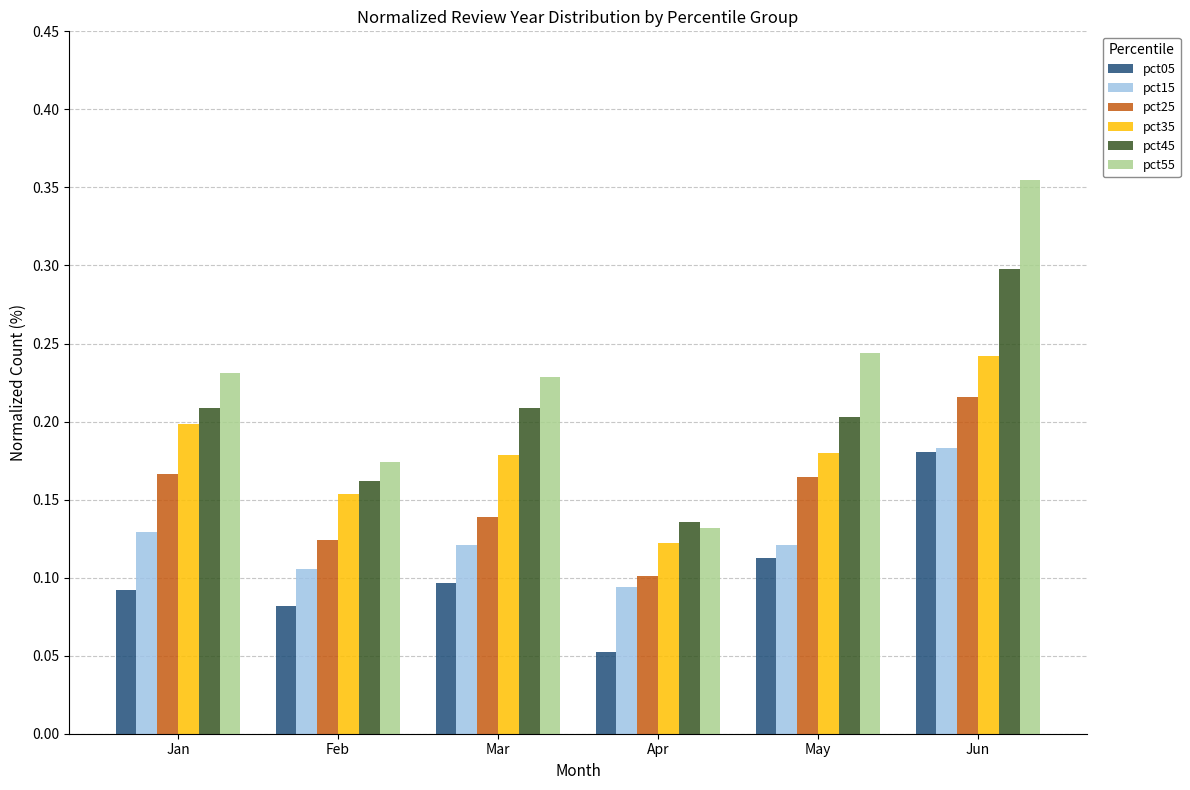

True or false: pct35 has a value of 0.3 at May.

False